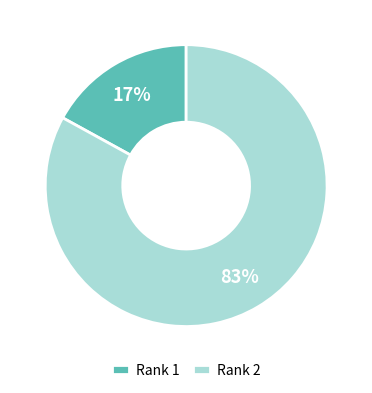

What is the ratio of the value at Rank 1 to the value at Rank 2?

0.2